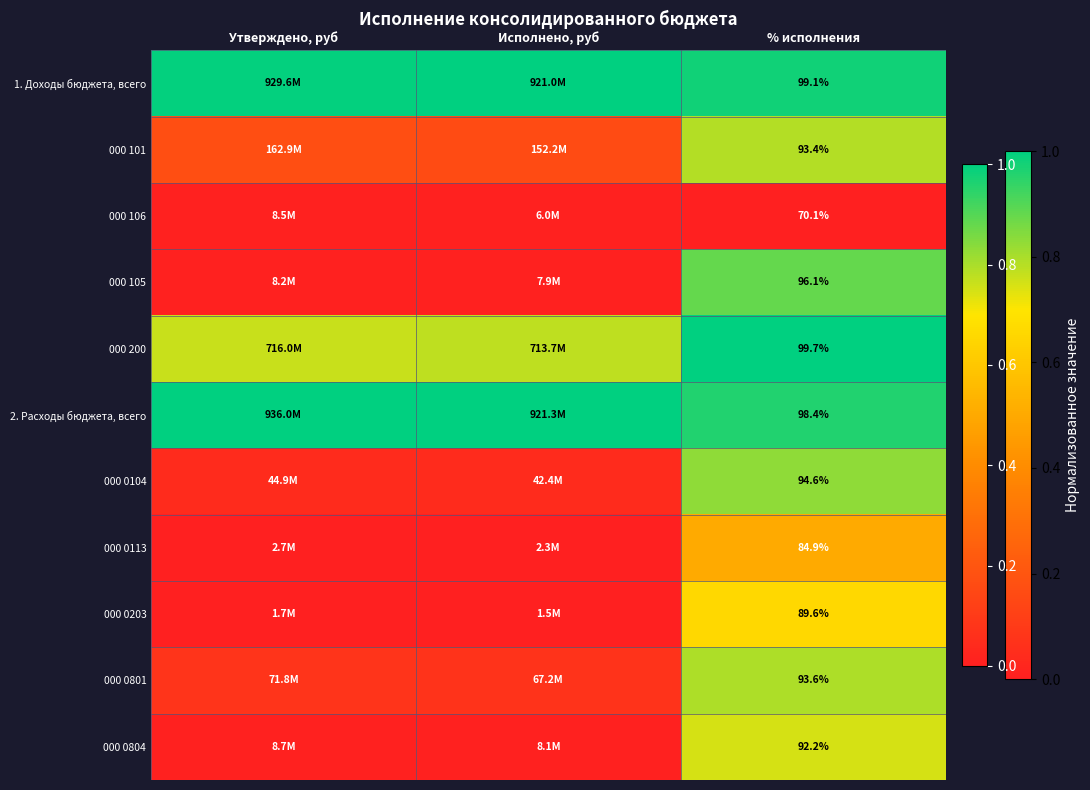

At % исполнения, list the series in order from smallest to largest.

000 106, 000 0113, 000 0203, 000 0804, 000 101, 000 0801, 000 0104, 000 105, 2. Расходы бюджета, всего, 1. Доходы бюджета, всего, 000 200